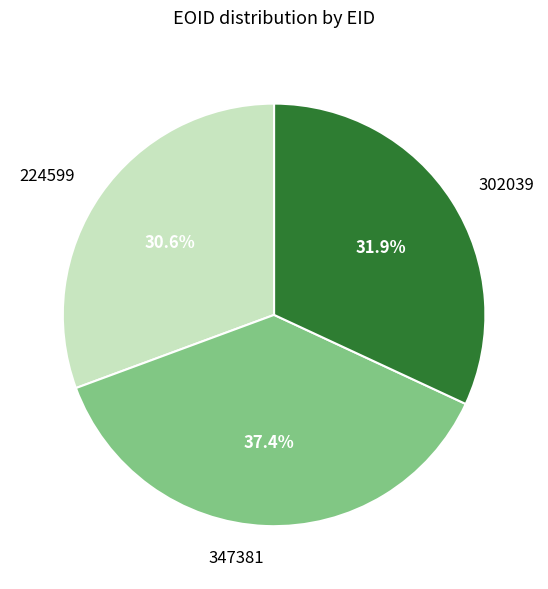

The 347381 slice represents 49% of the pie. True or false?

False